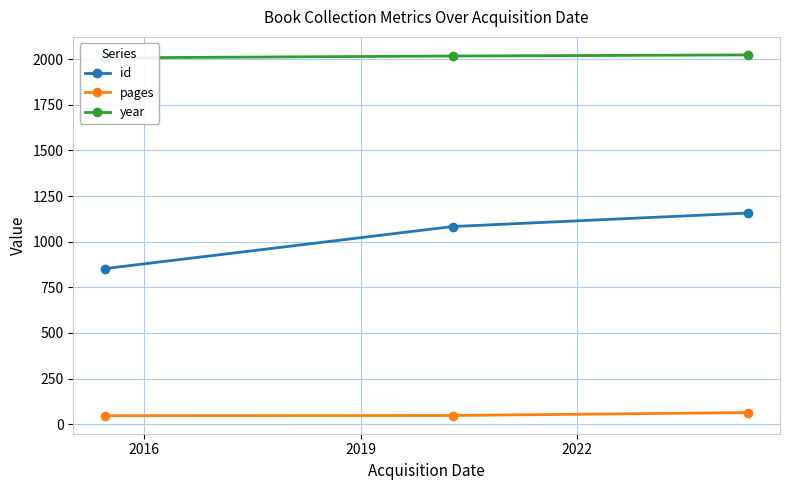

List the series in order of their overall mean, highest first.

year, id, pages